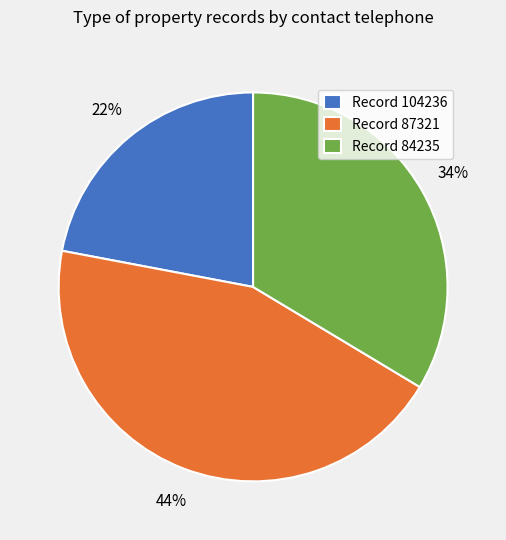

How many segments does this pie chart have?

3